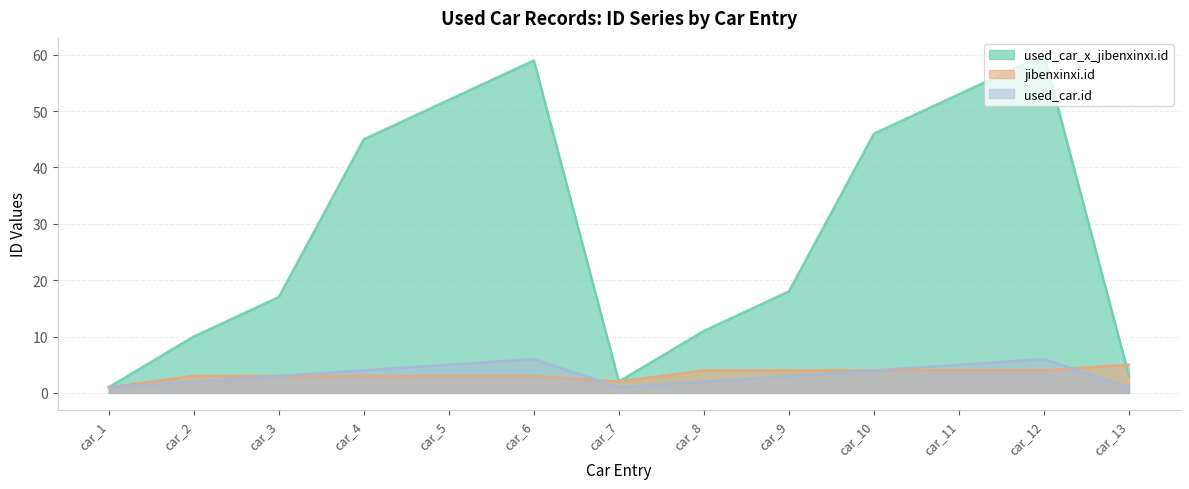

At which label does used_car.id first exceed 3?

car_4